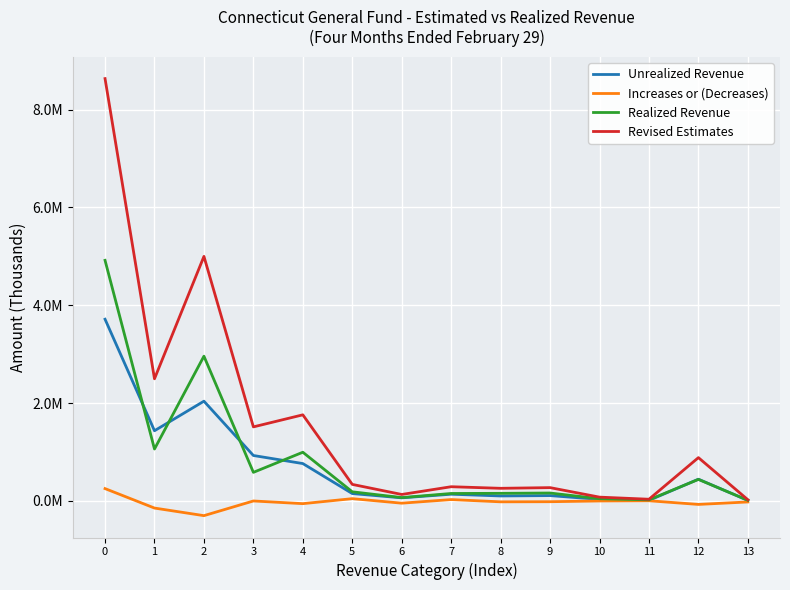

What is the sum of all Realized Revenue values?

11775008